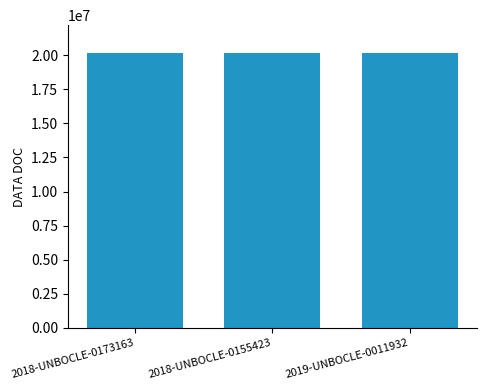

Does the chart contain any negative values?

No